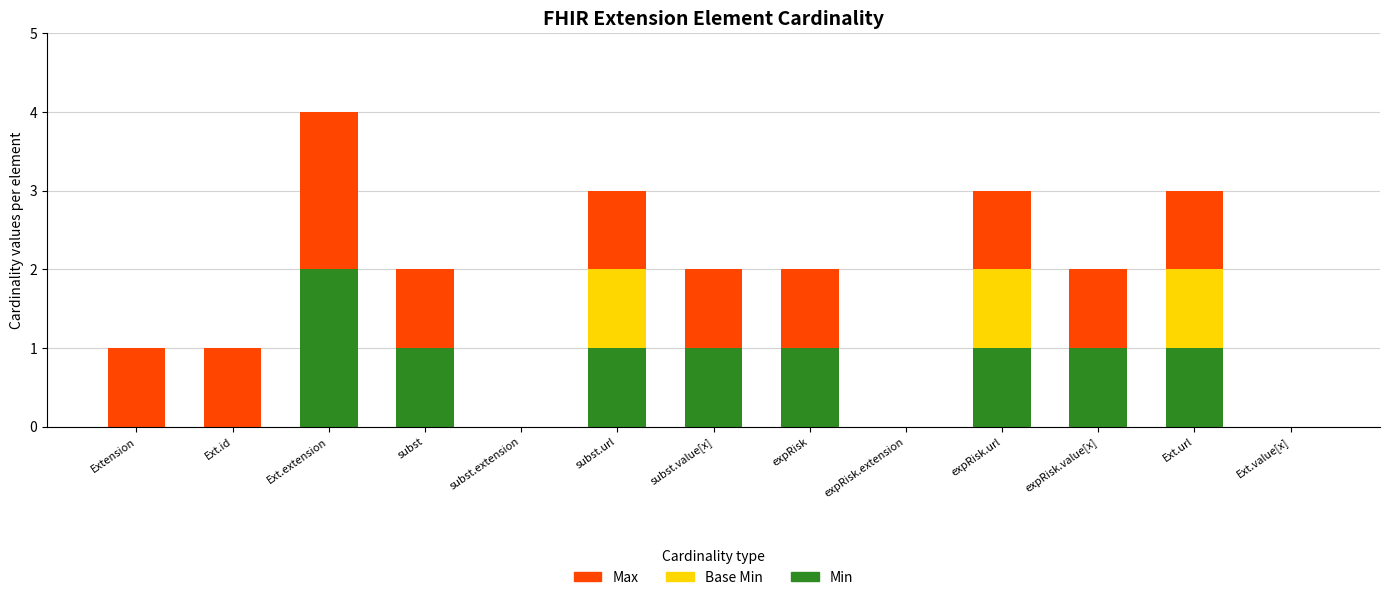

At which category is the sum across all series the highest?

Ext.extension